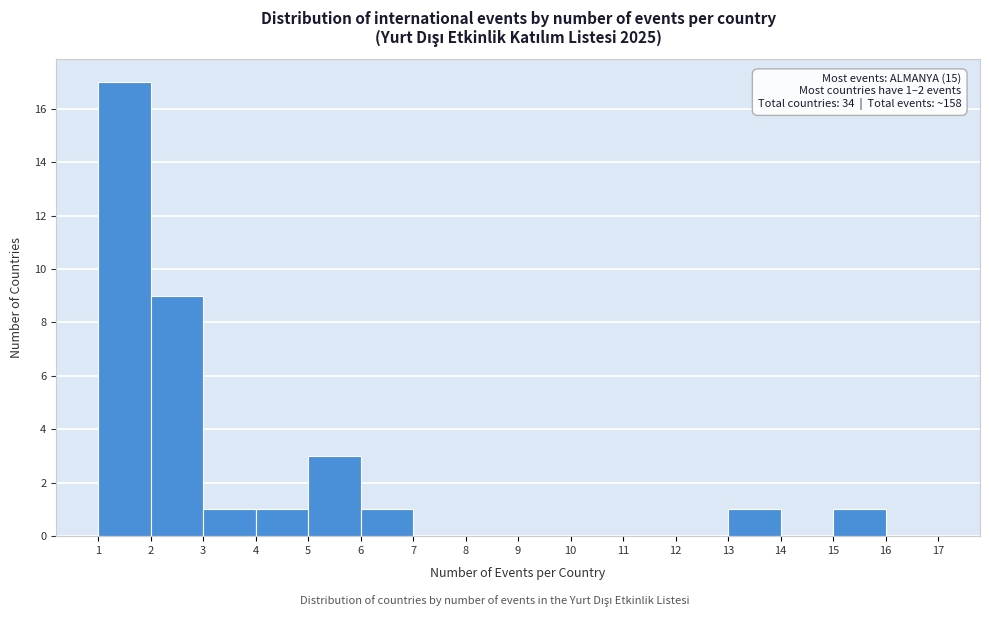

Over which range of the x-axis is the bar tallest?

1 to 2